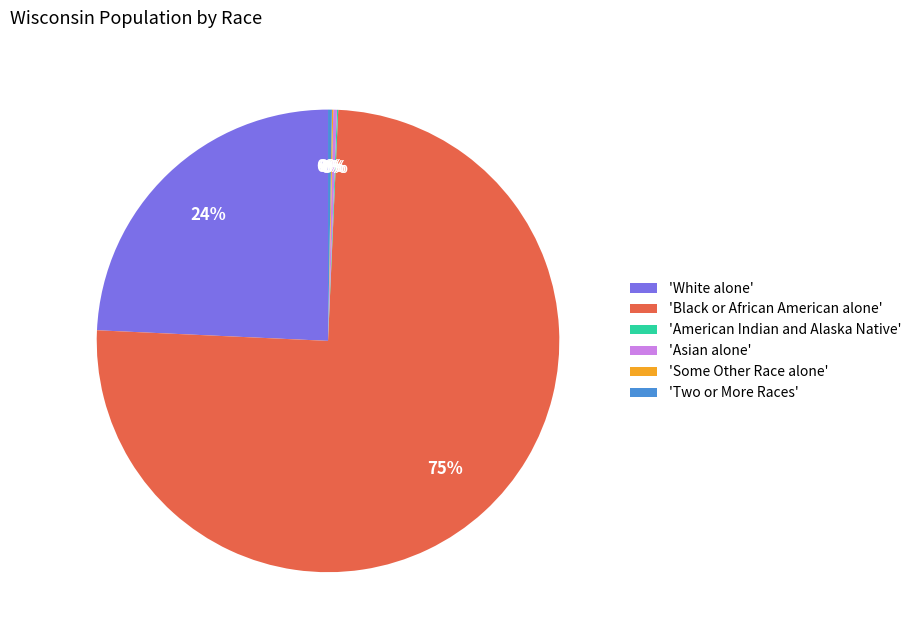

To the nearest percent, what is the average slice percentage?

17%